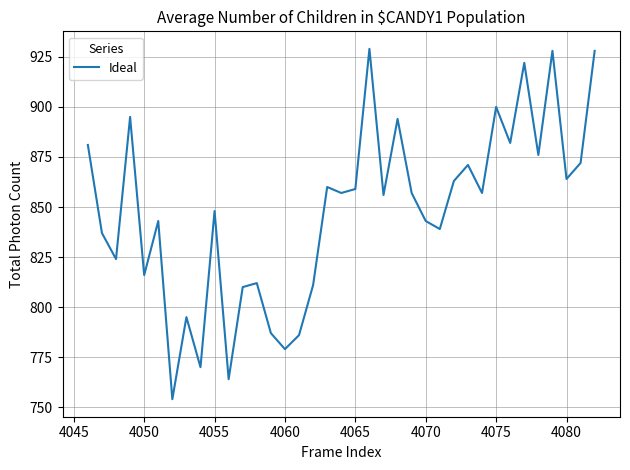

What is the smallest value displayed?

754